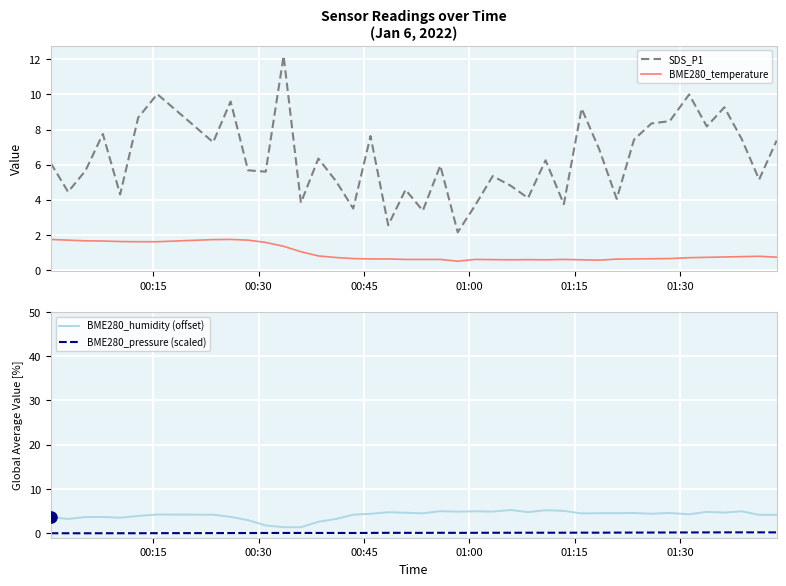

True or false: SDS_P1 and BME280_temperature cross at least once.

False